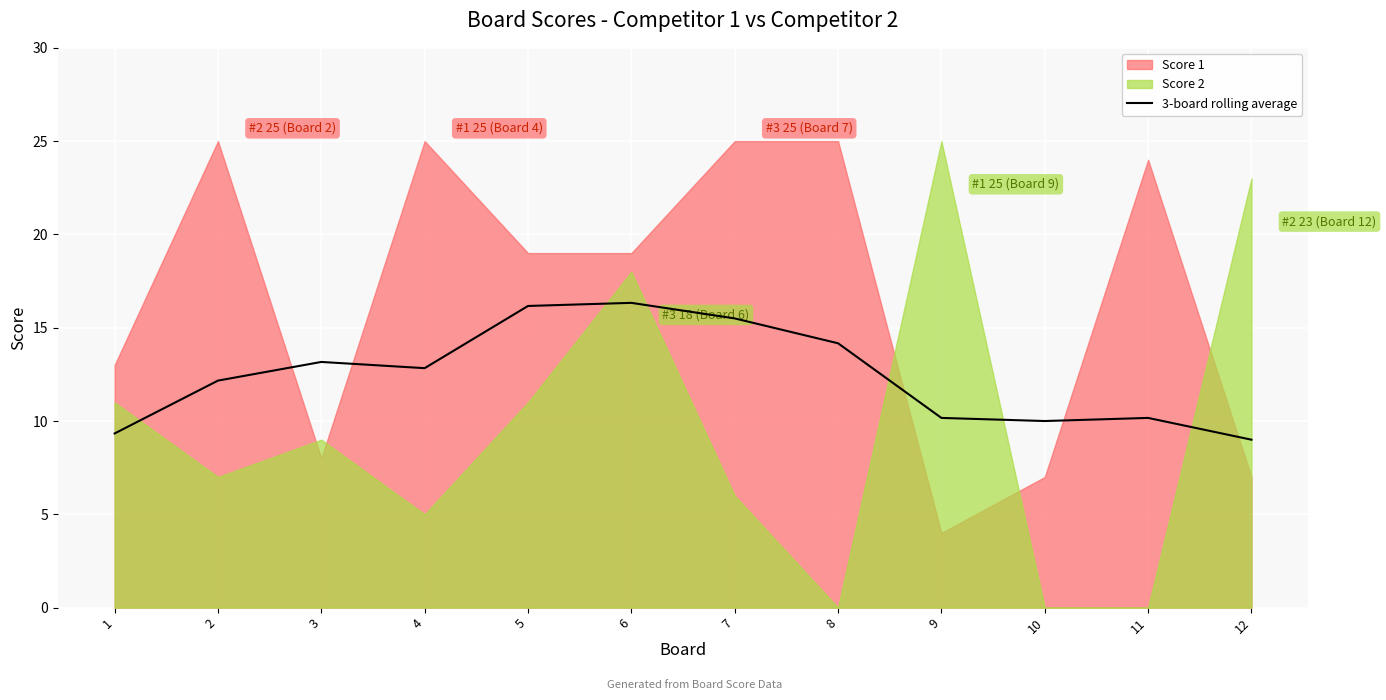

Rank the categories by value from highest to lowest.

6, 5, 7, 8, 3, 4, 2, 9, 11, 10, 1, 12